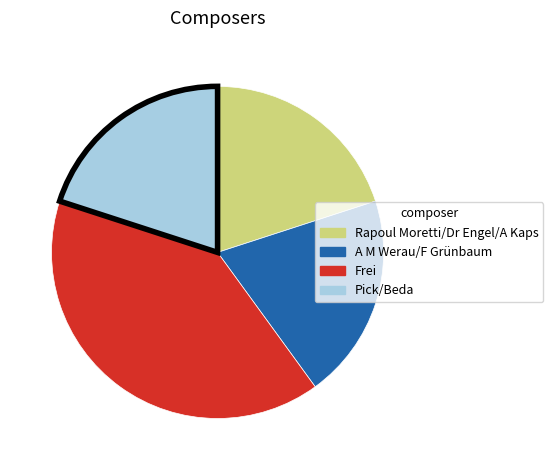

Which category has the biggest portion of the pie?

Frei